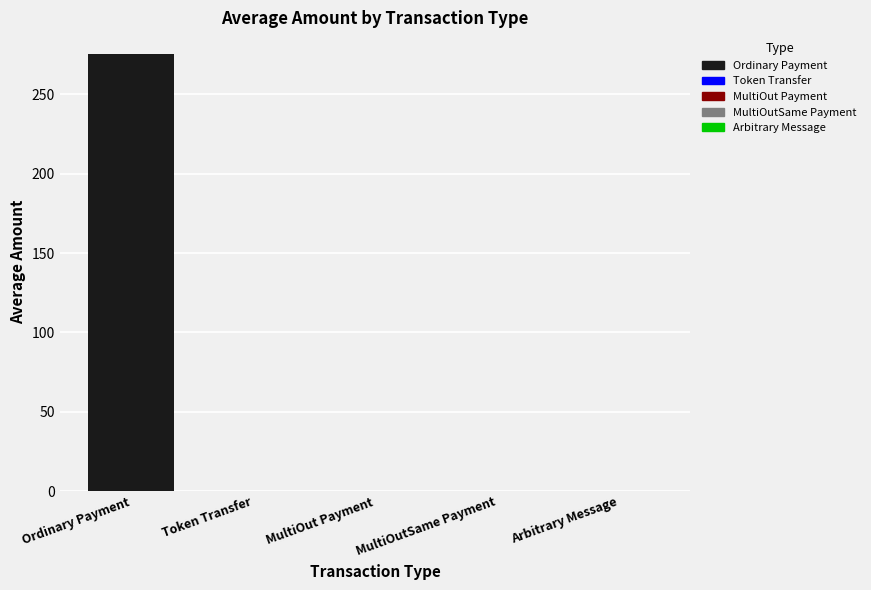

The chart shows a value of 0.0 at Token Transfer. True or false?

True